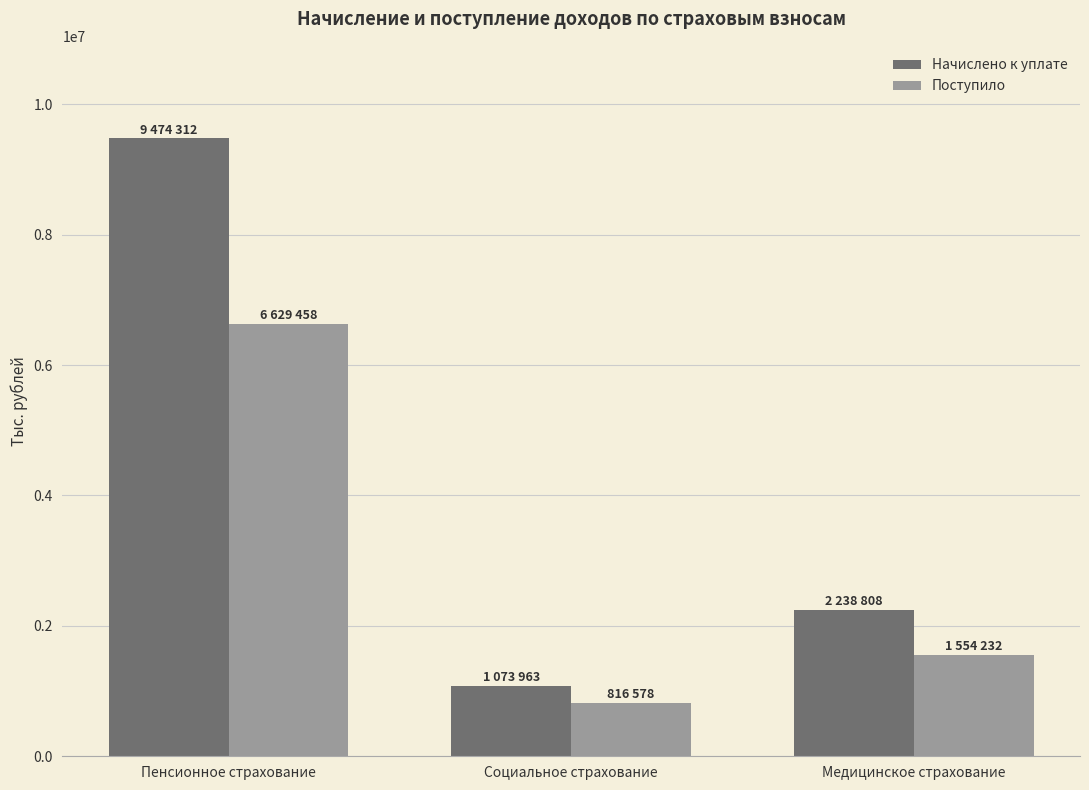

Reading left to right, list all the values displayed in this chart.

Начислено к уплате: 9474312	1073963	2238808
Поступило: 6629458	816578	1554232